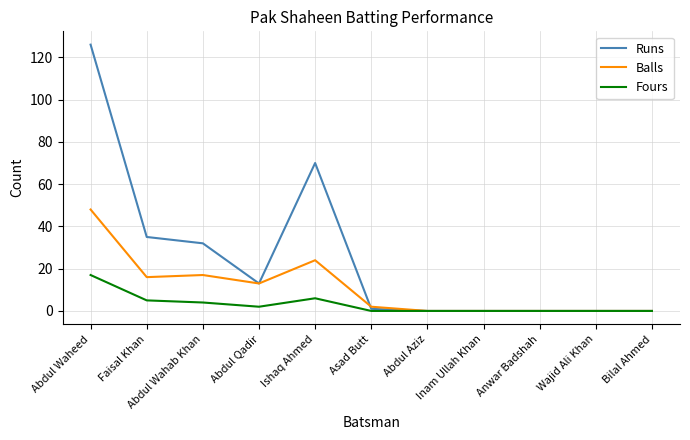

True or false: Runs has a value of 59 at Wajid Ali Khan.

False